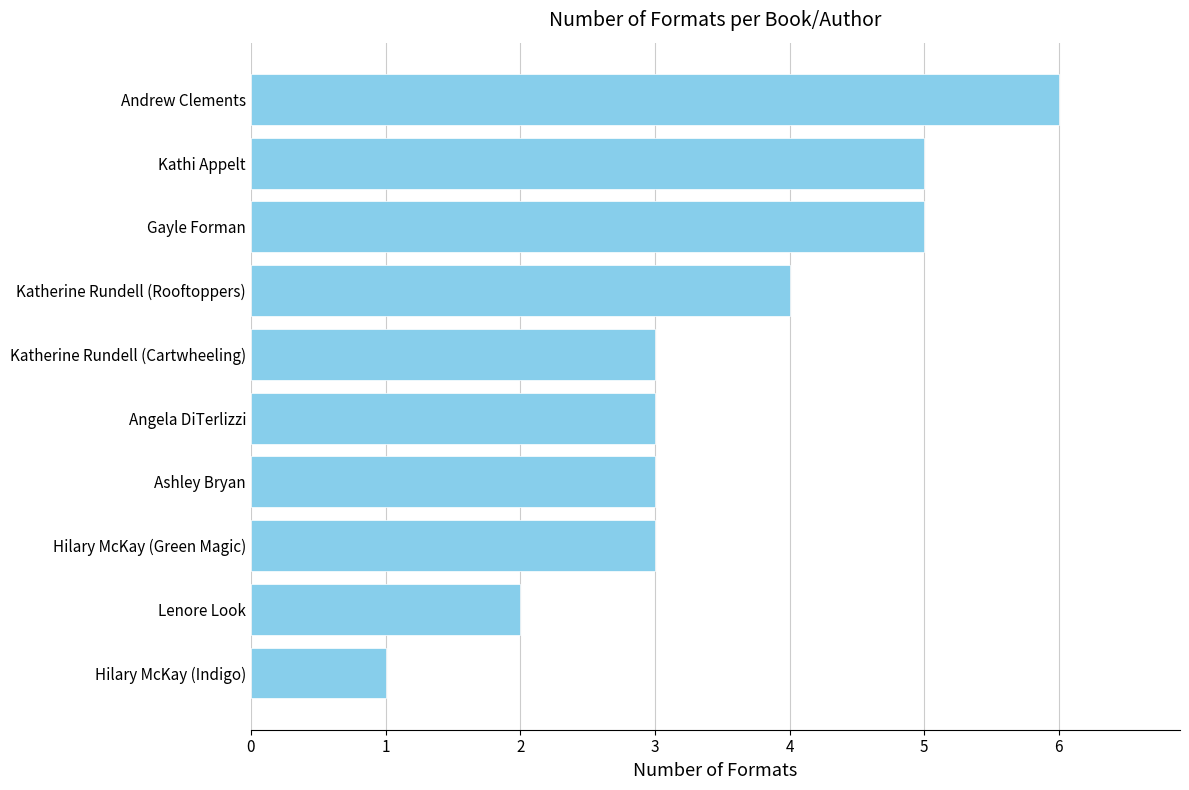

Reading bottom to top, transcribe all the data shown in this chart.

1	2	3	3	3	3	4	5	5	6